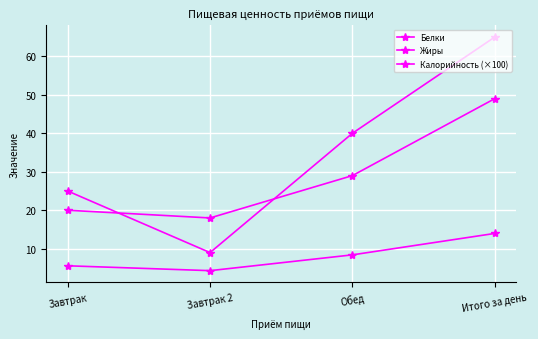

Count the number of categories in the chart.

4